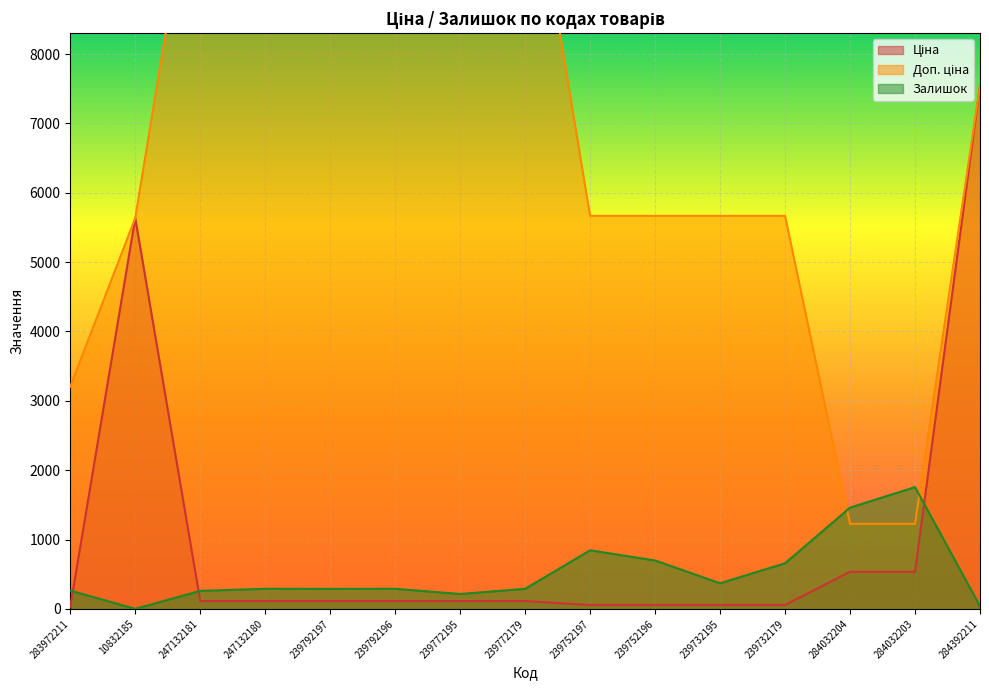

True or false: Ціна and Залишок cross at least once.

True